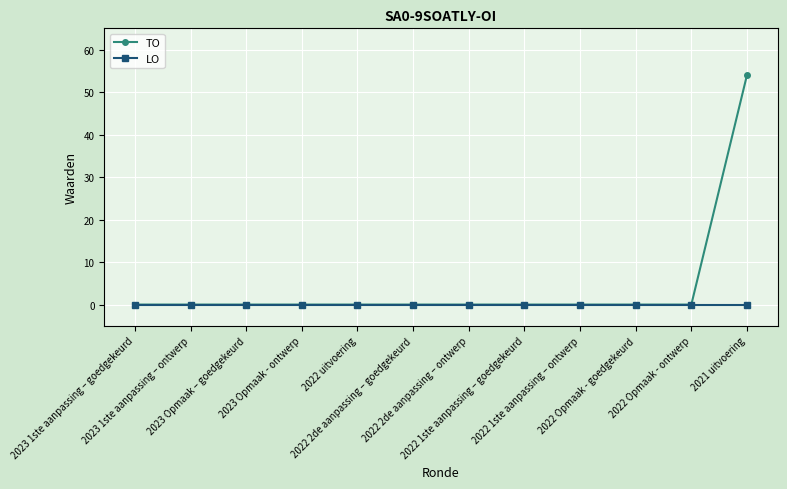

What value does the TO series have at 2021 uitvoering?

54